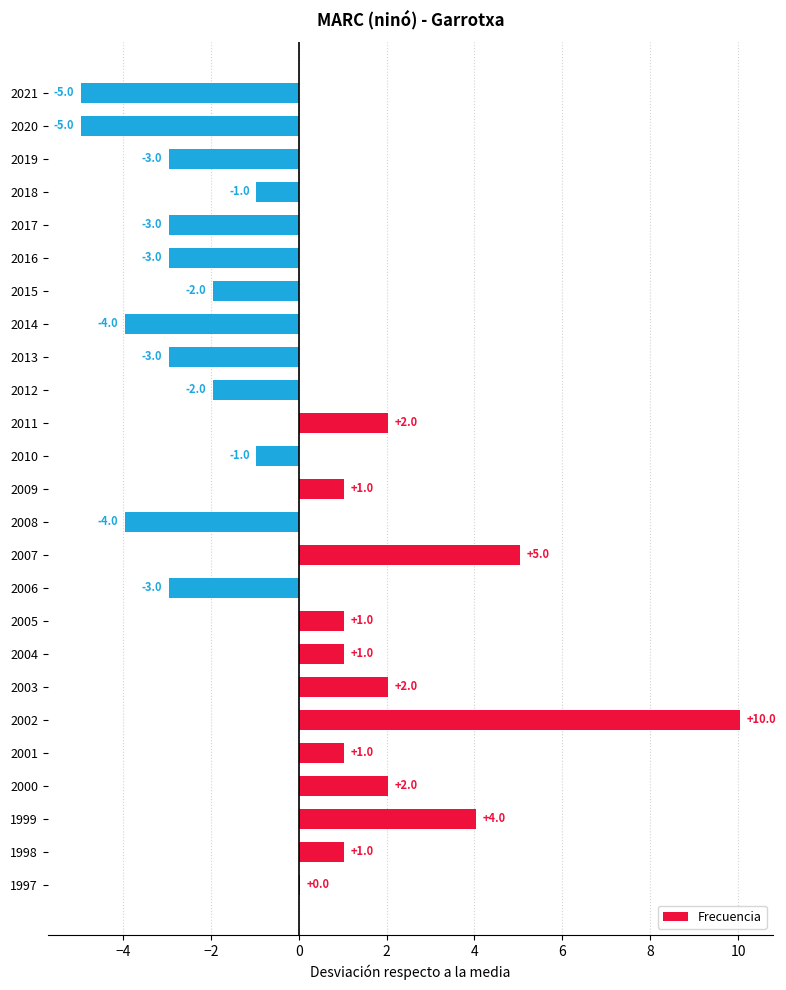

How many series are shown in this chart?

1